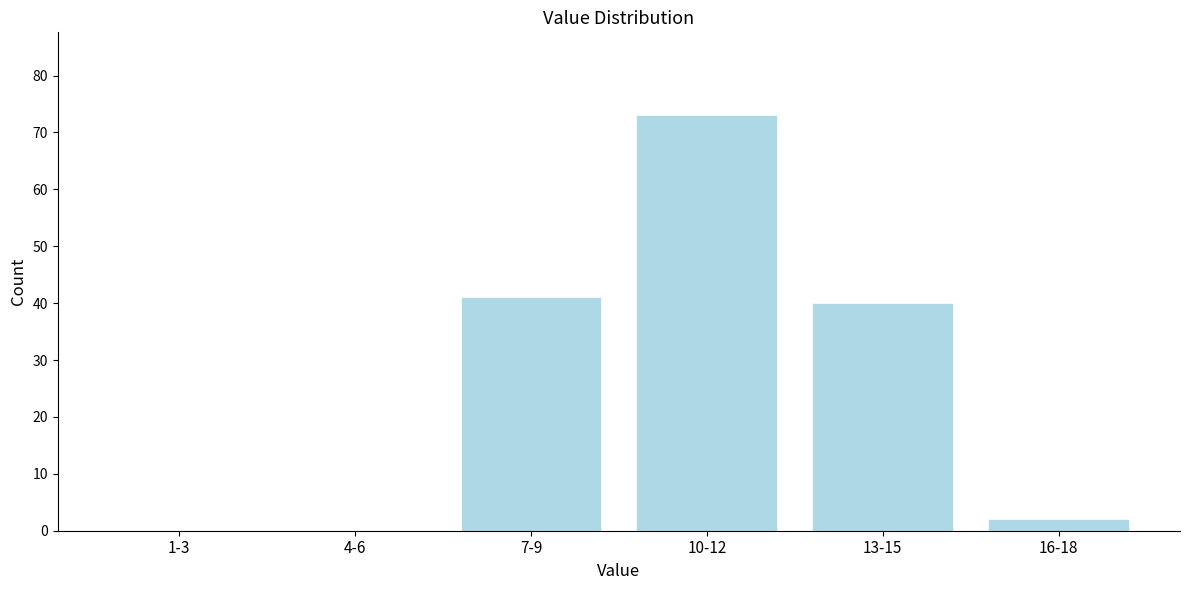

Reading right to left, list all the values displayed in this chart.

16-18=2	13-15=40	10-12=73	7-9=41	4-6=0	1-3=0